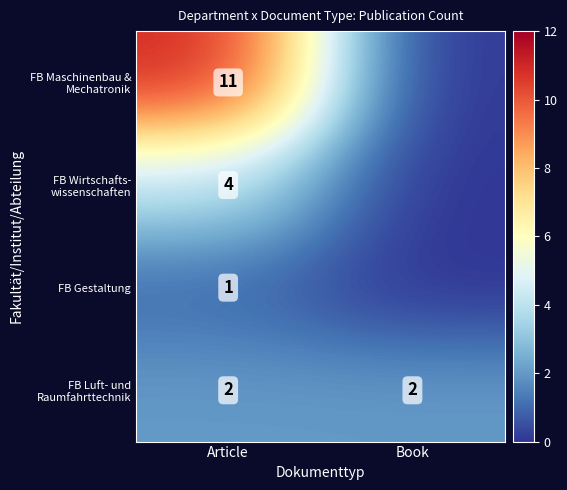

What is the maximum value shown in the chart?

11